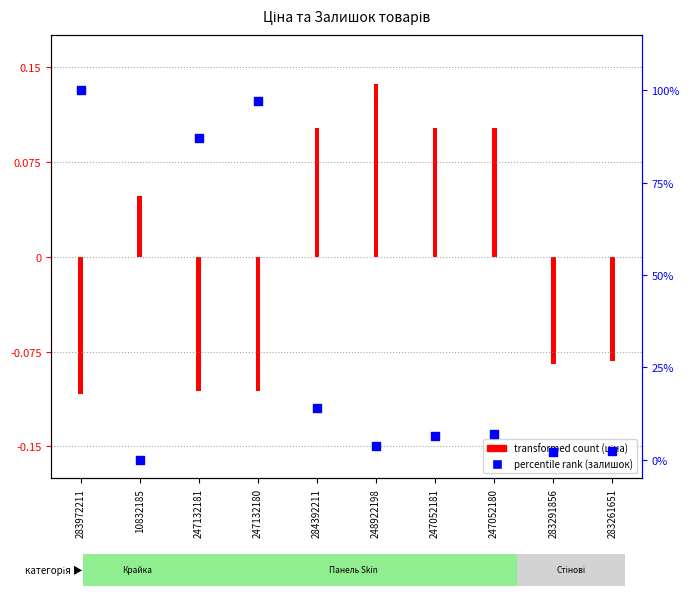

What is the change in value from 247132181 to 284392211?

-72.9